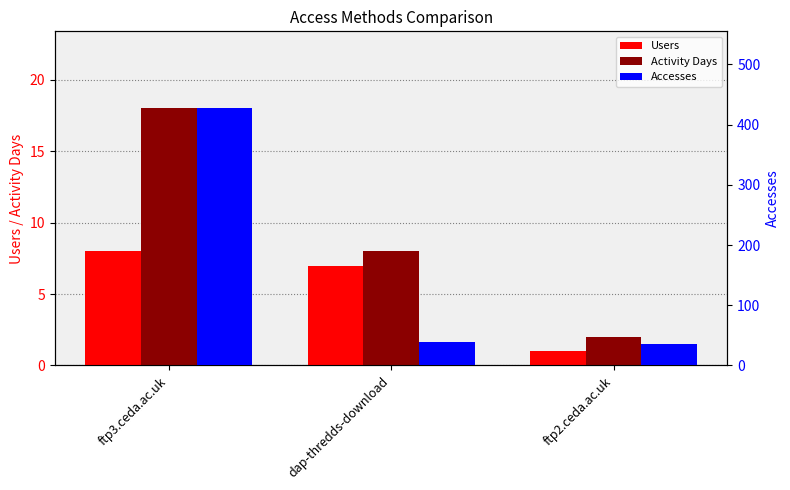

What is the label of the 2nd bar from the right?

dap-thredds-download